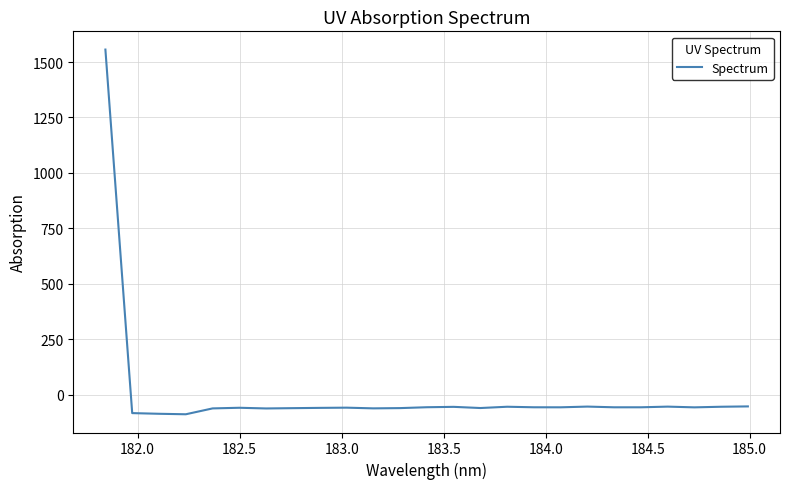

What is the greatest value displayed?

1556.3